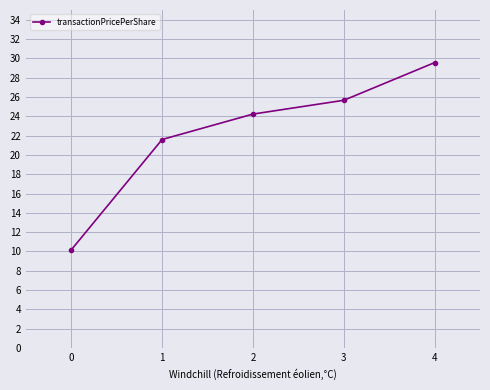

List the labels in order of value, largest first.

4, 3, 2, 1, 0